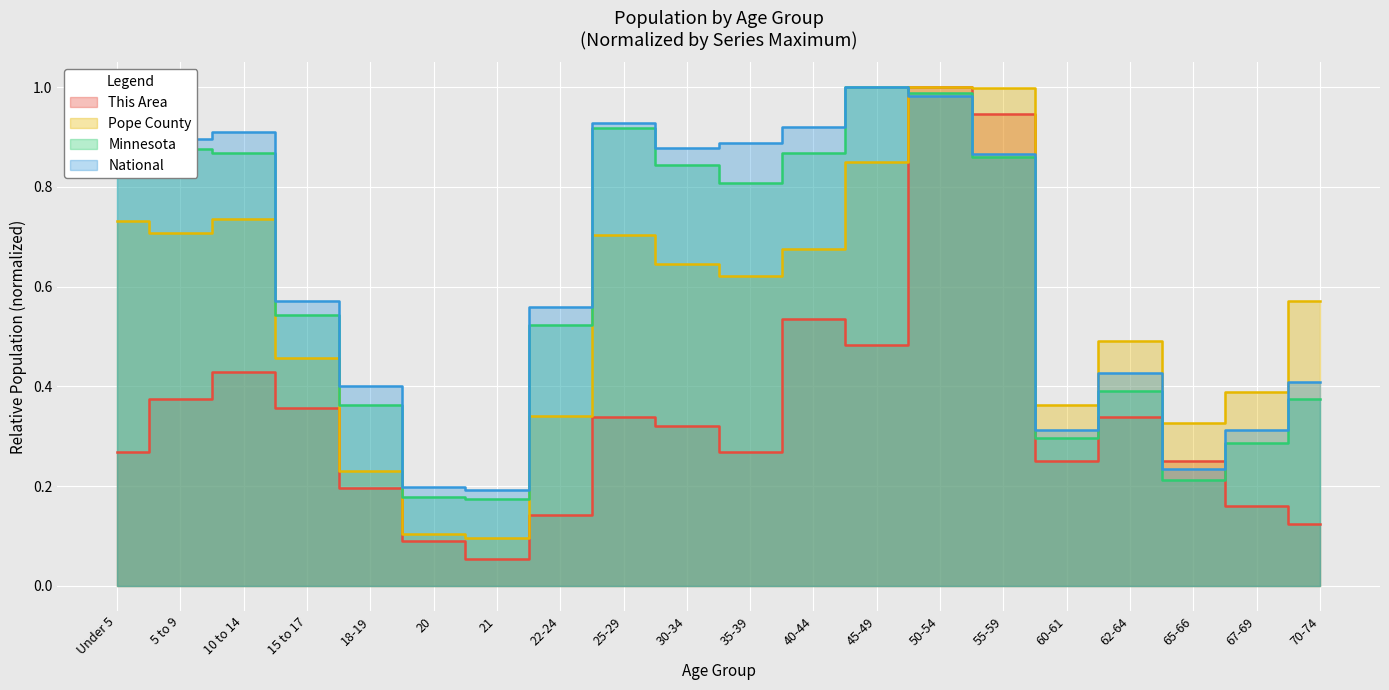

What is the label of the 19th point from the left?

67-69